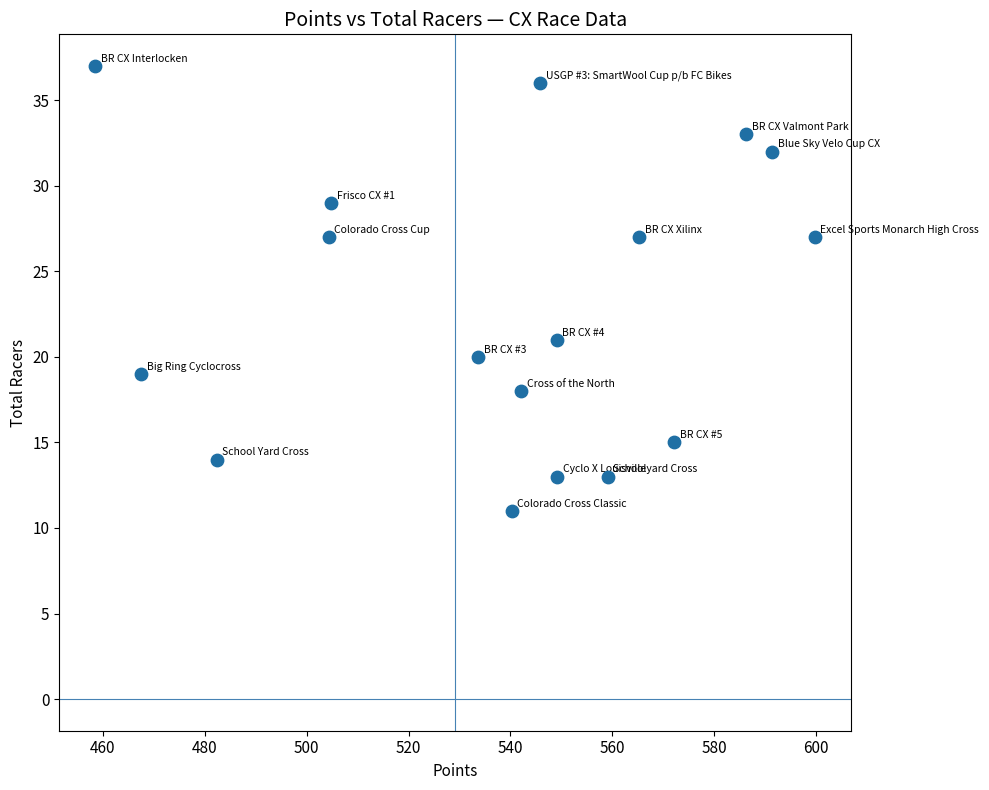

What is the range of Y values (max minus min)?

26